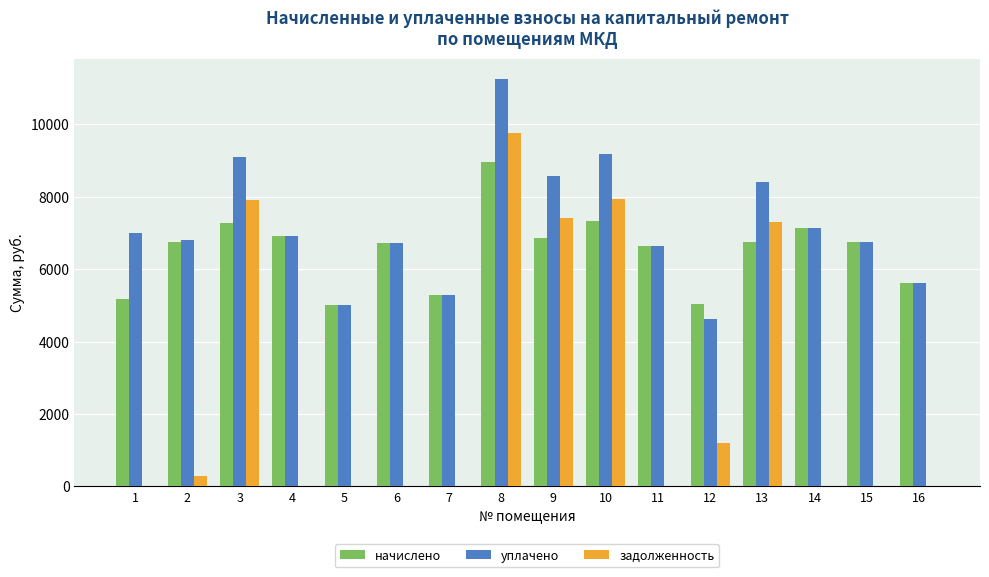

Between 10 and 11, which series saw the biggest shift?

задолженность